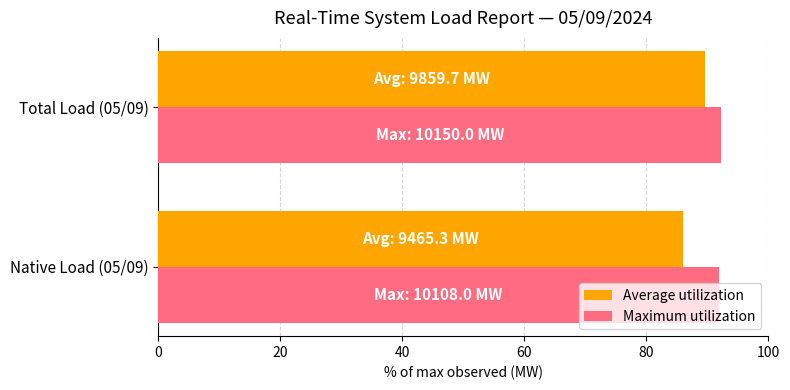

True or false: Average utilization has a value of 133.7 at Total Load (05/09).

False